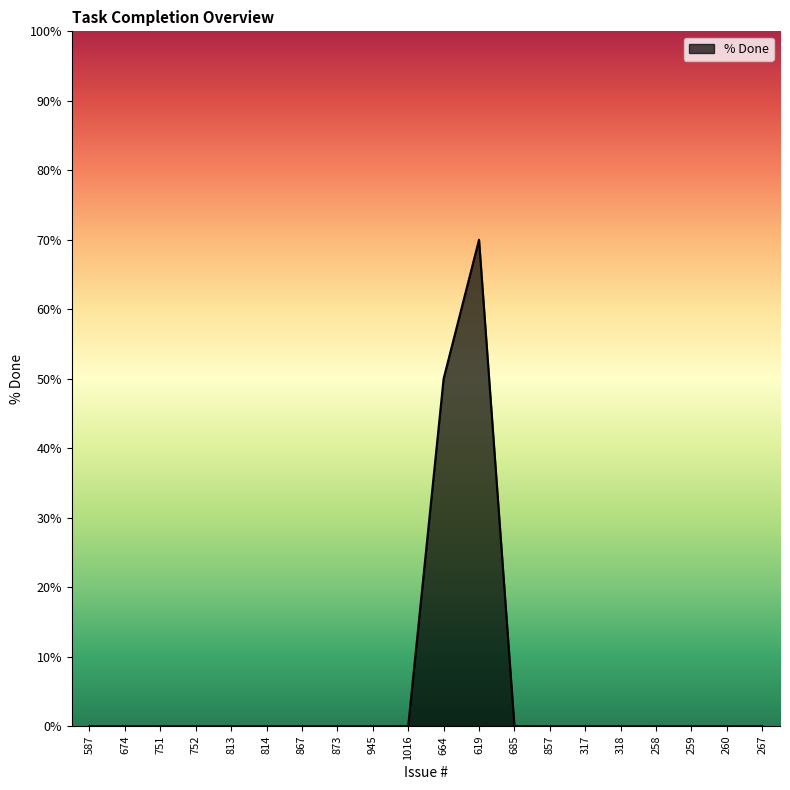

Which has a higher value, 619 or 674?

619